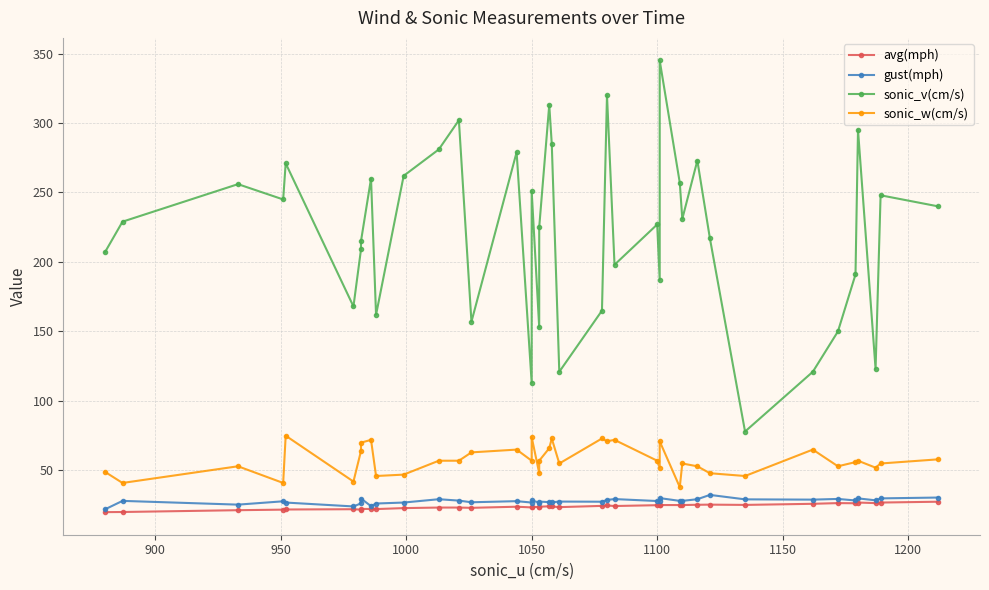

How many values in the gust(mph) series exceed 28?

20